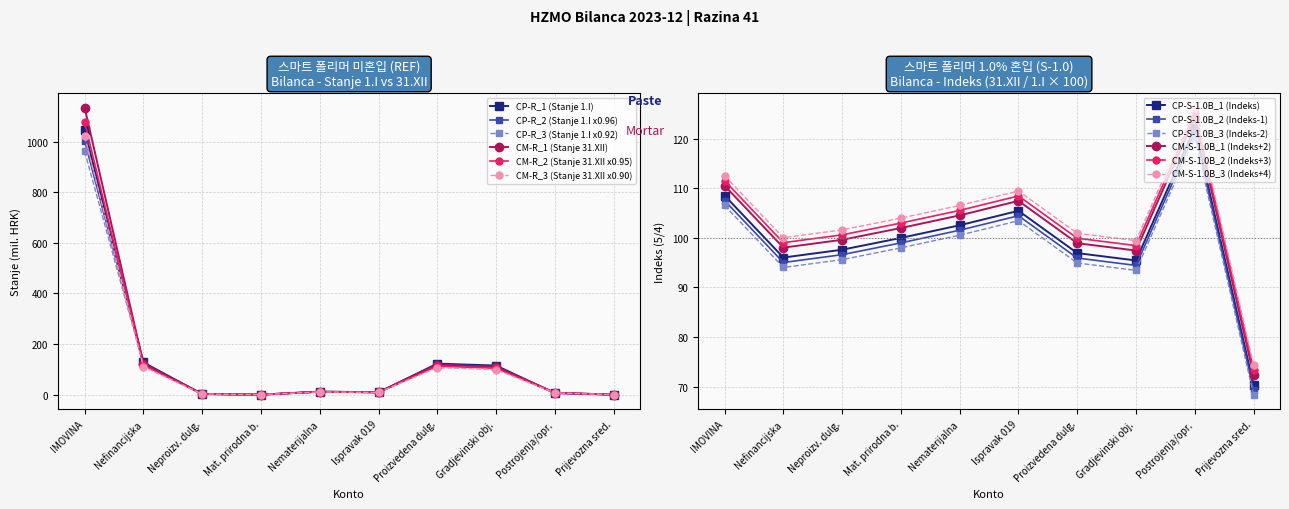

The CM-R_3 (Stanje 31.XII x0.90) series shows 1596.9 at IMOVINA. True or false?

False